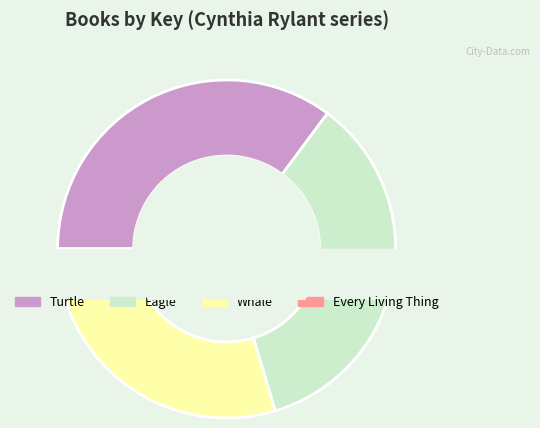

Which slice is the largest?

Turtle